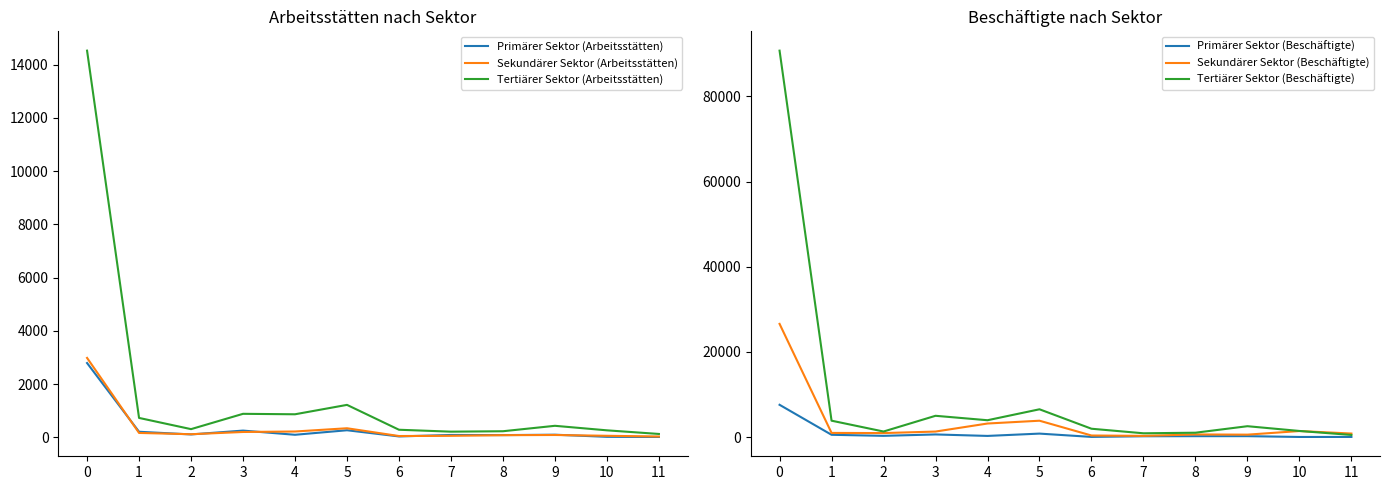

Between 9 and 11, which series saw the biggest shift?

Tertiärer Sektor (Beschäftigte)